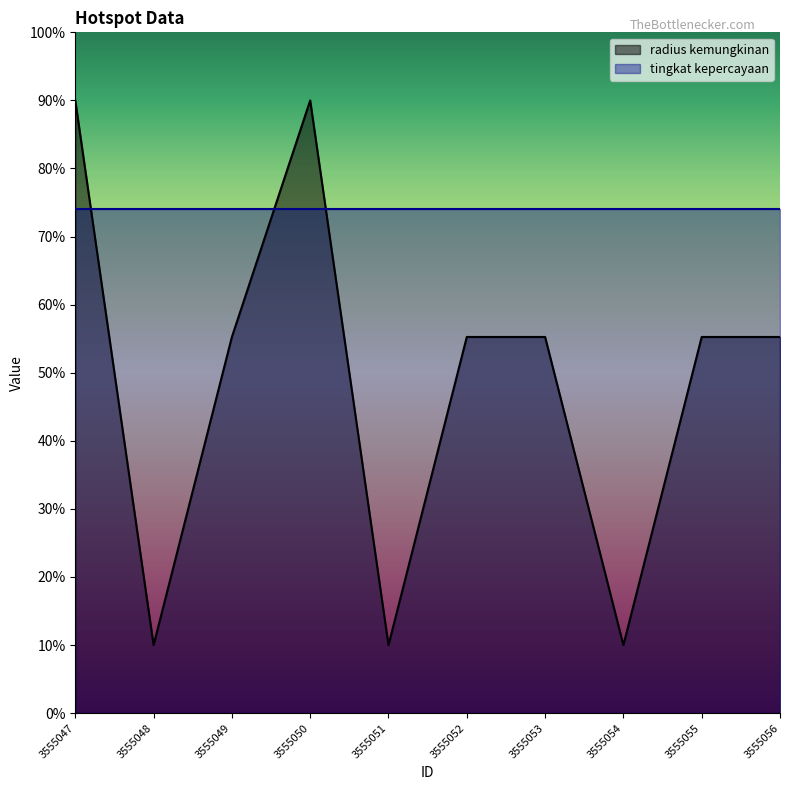

How many distinct data groups are displayed?

2